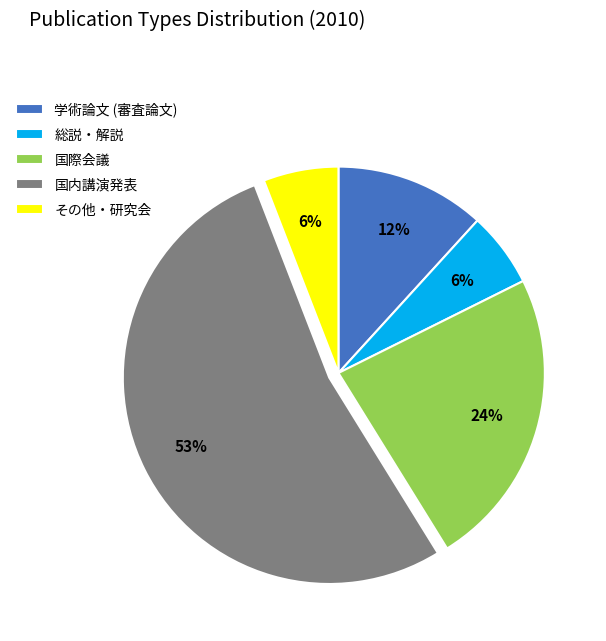

To the nearest percent, what percentage of the pie is その他・研究会?

6%